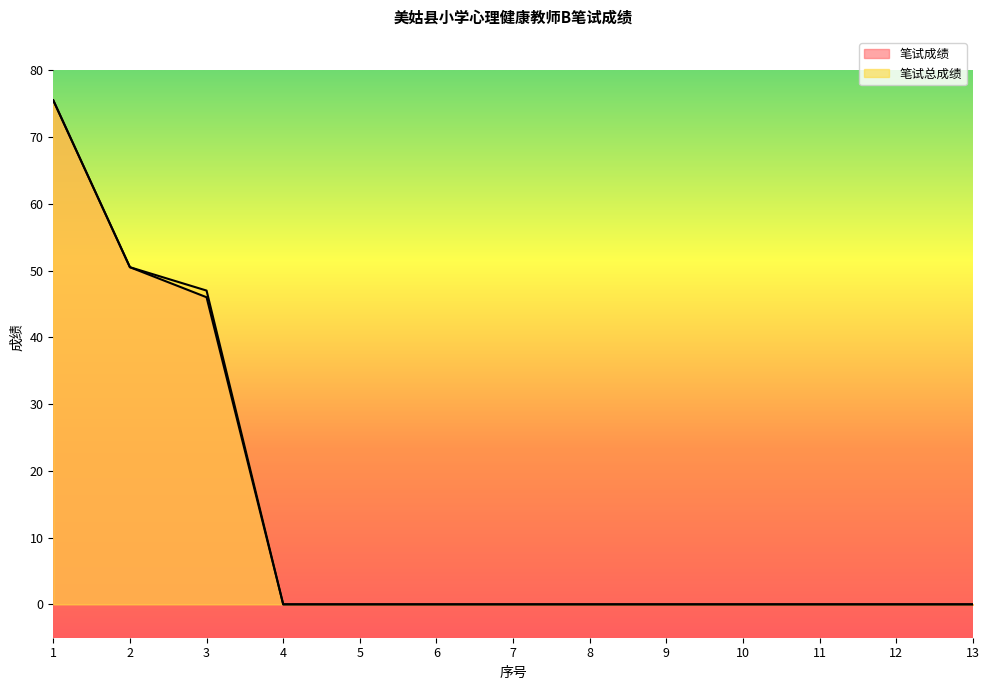

Does the chart have visible grid lines?

No